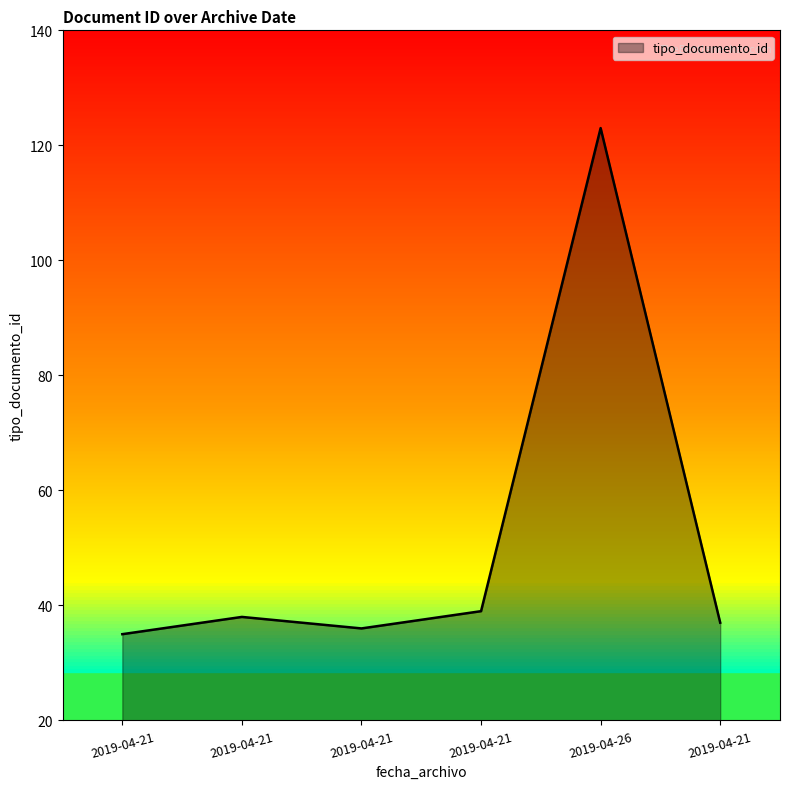

True or false: the data has more than 0 interior local peaks.

True